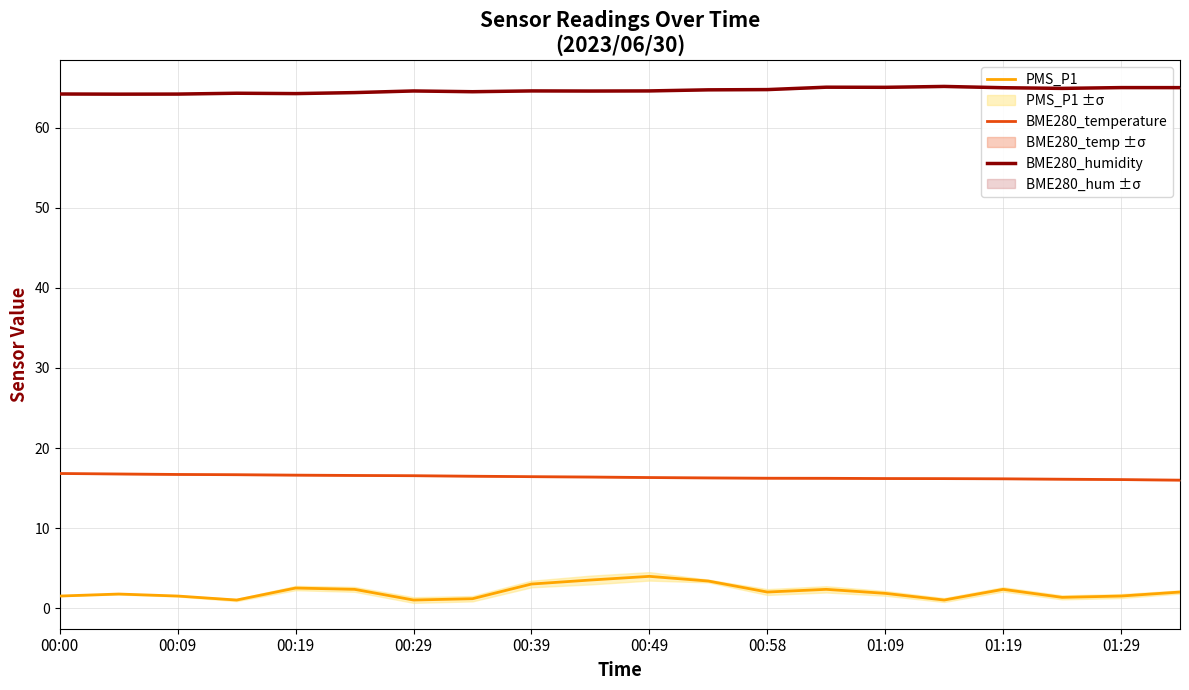

What is the minimum value shown in the chart?

1.0